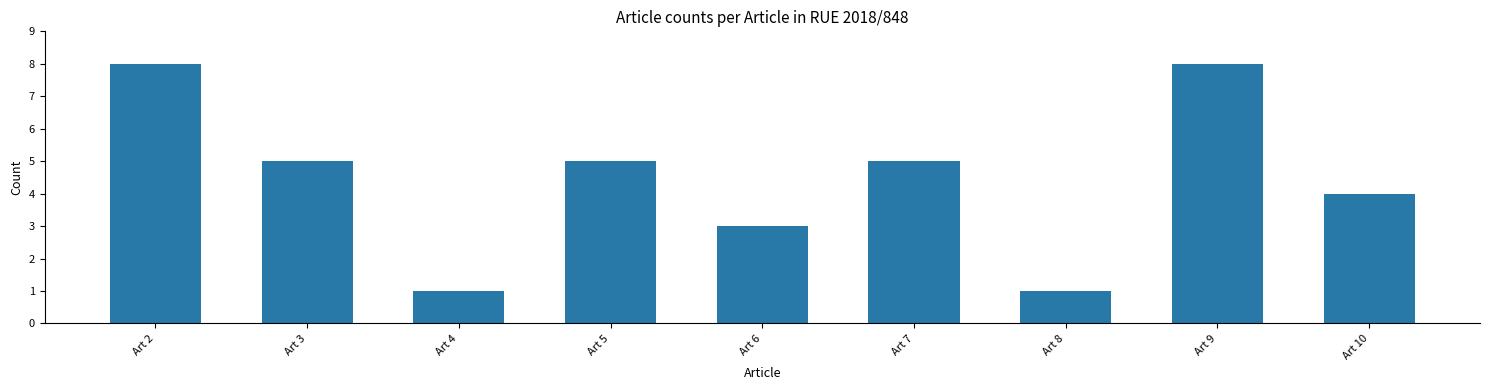

At which label does the data first exceed 5?

Art 2